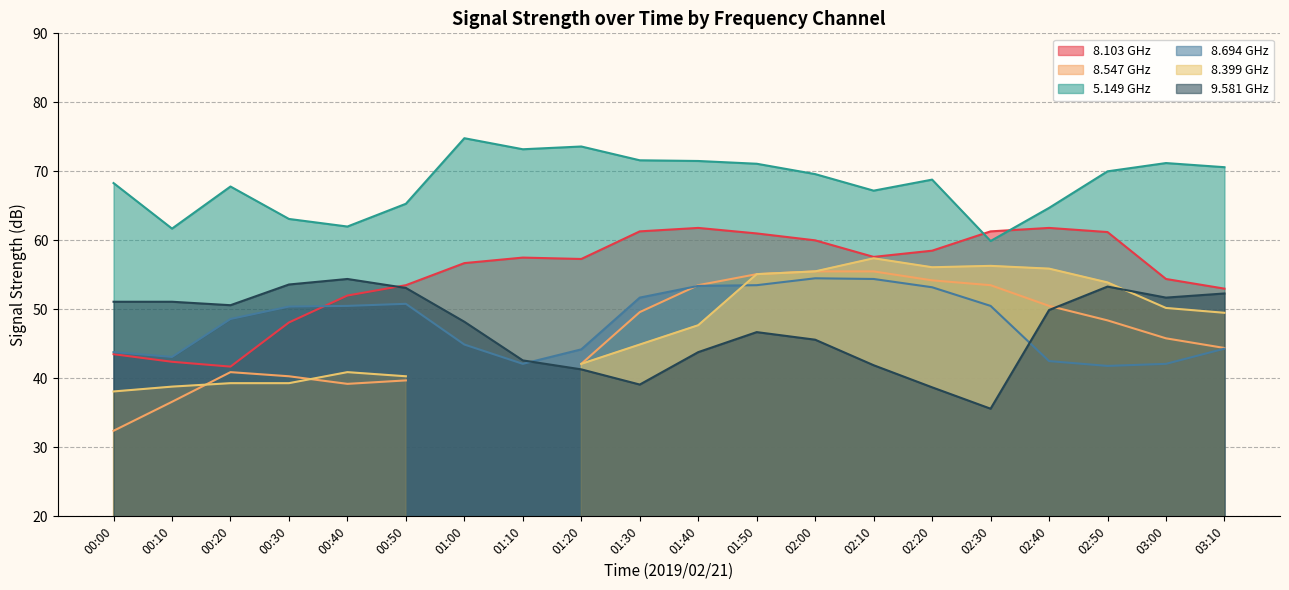

What is the maximum value for 8.103 GHz?

61.8